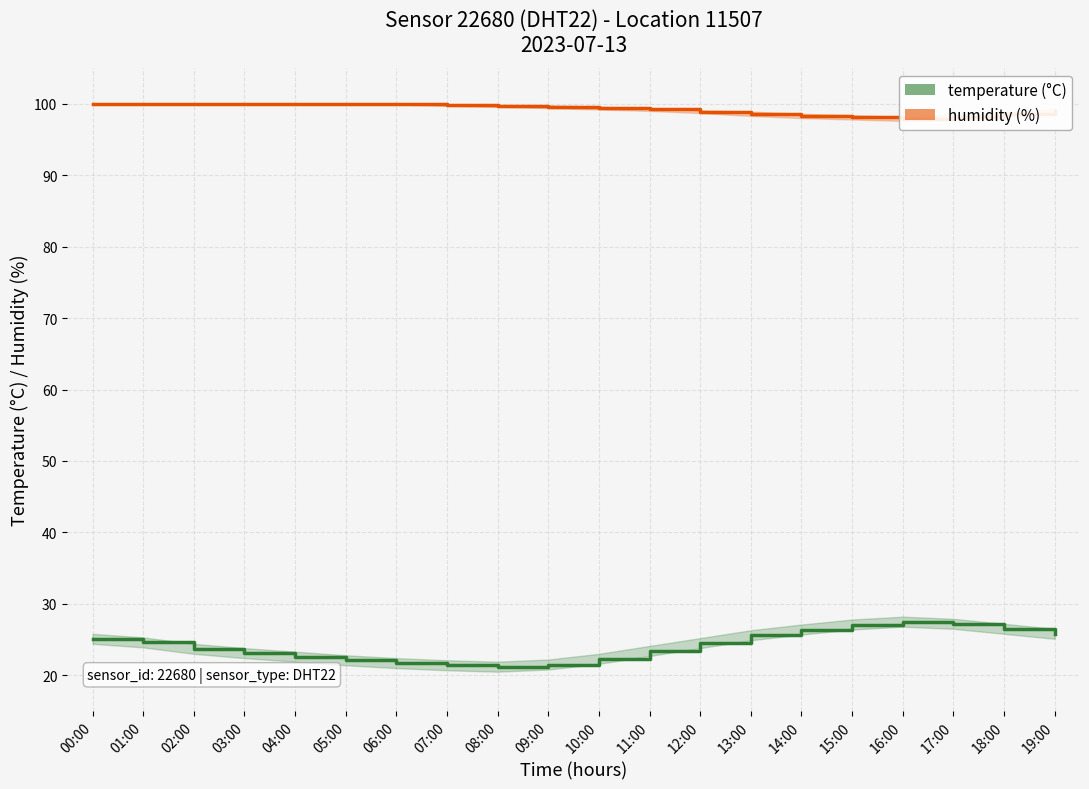

How many series are shown in this chart?

2